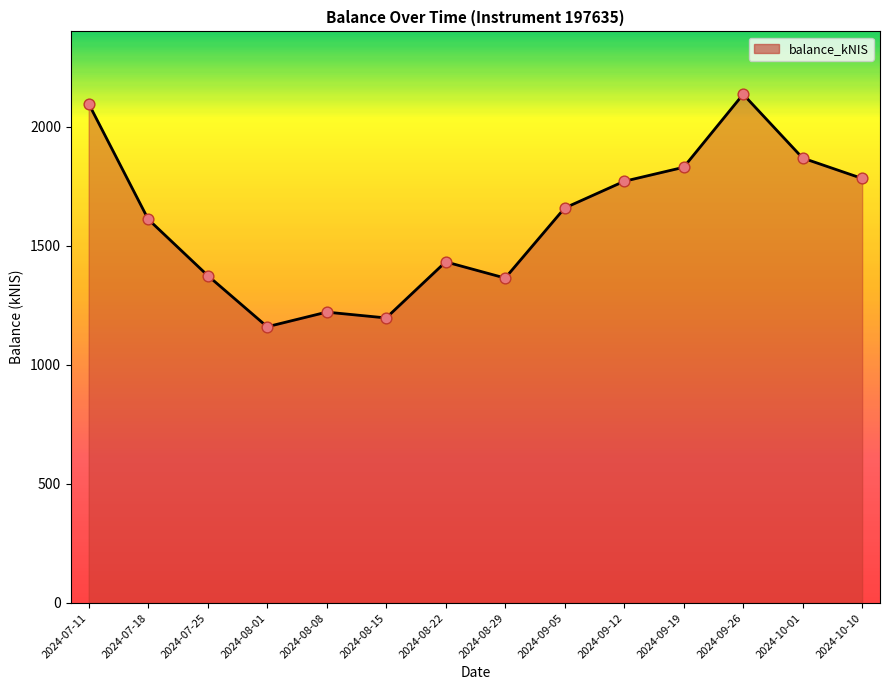

What is the change in value from 2024-09-19 to 2024-09-26?

+306.6